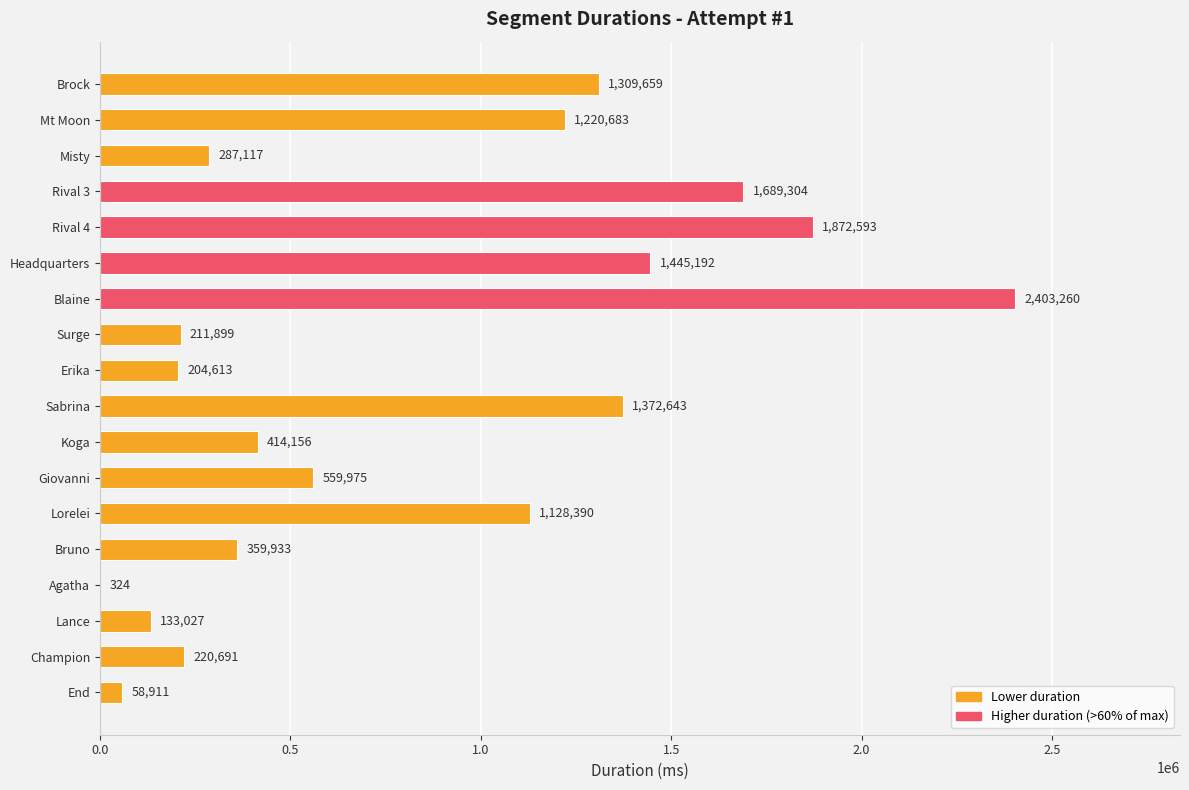

How many series are shown in this chart?

1